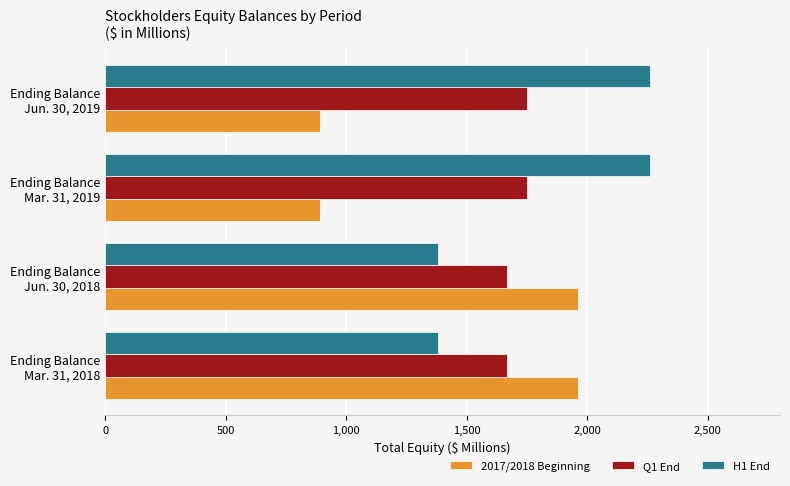

Count the number of categories in the chart.

4